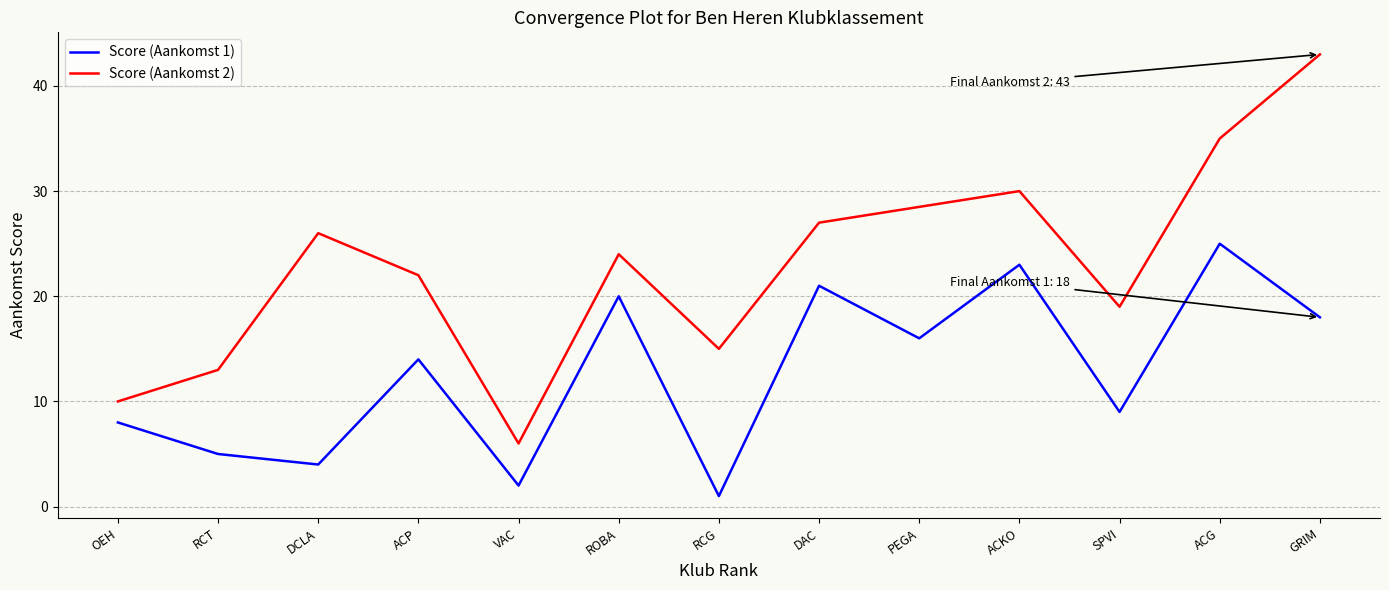

At which label does Score (Aankomst 1) reach its minimum?

RCG